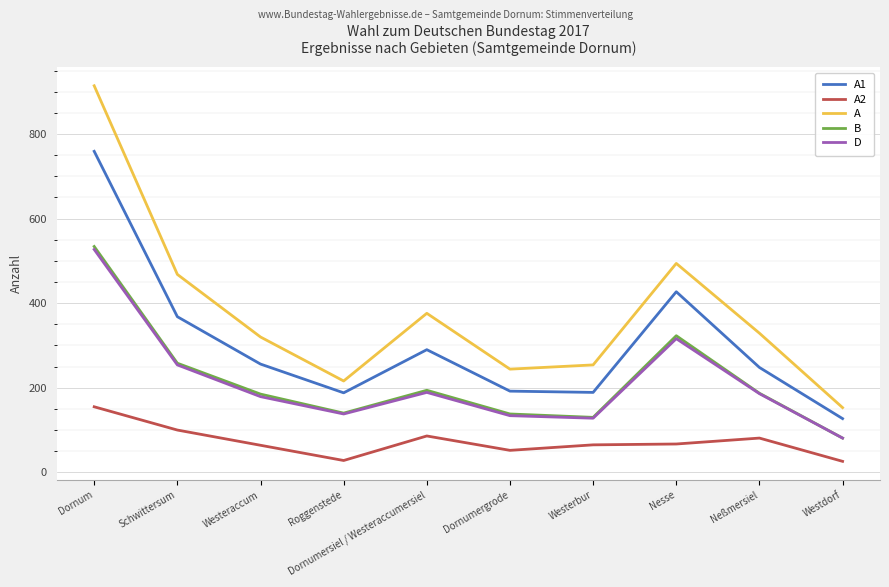

What is the total value across all series at Roggenstede?

710